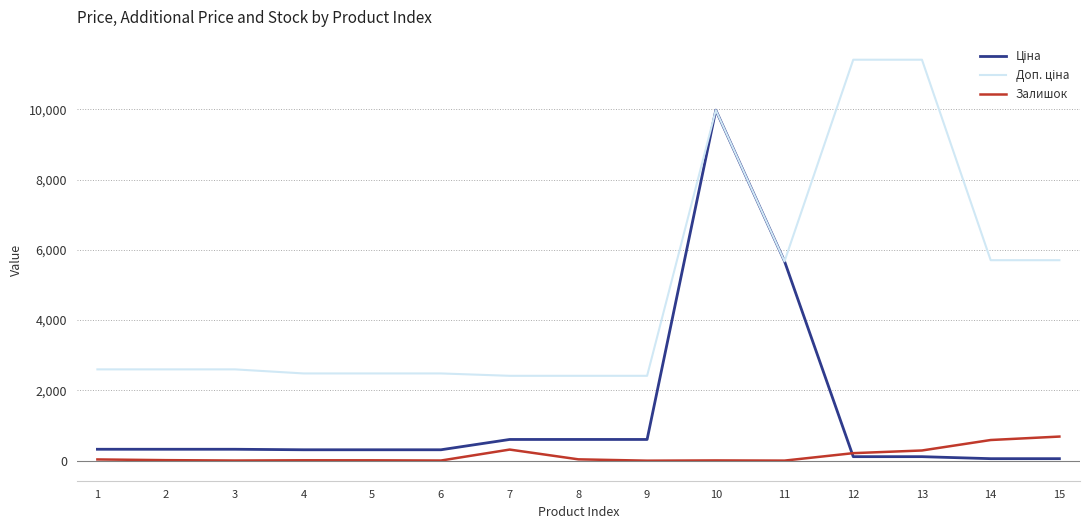

What is the difference between the highest and lowest values at 2?

2583.3